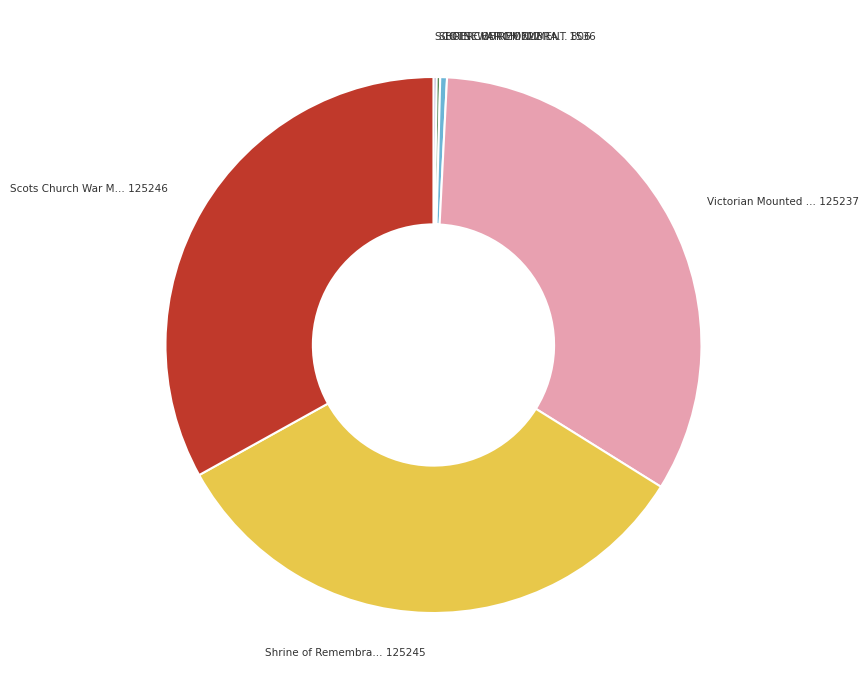

Is there any slice that represents more than half of the pie?

No